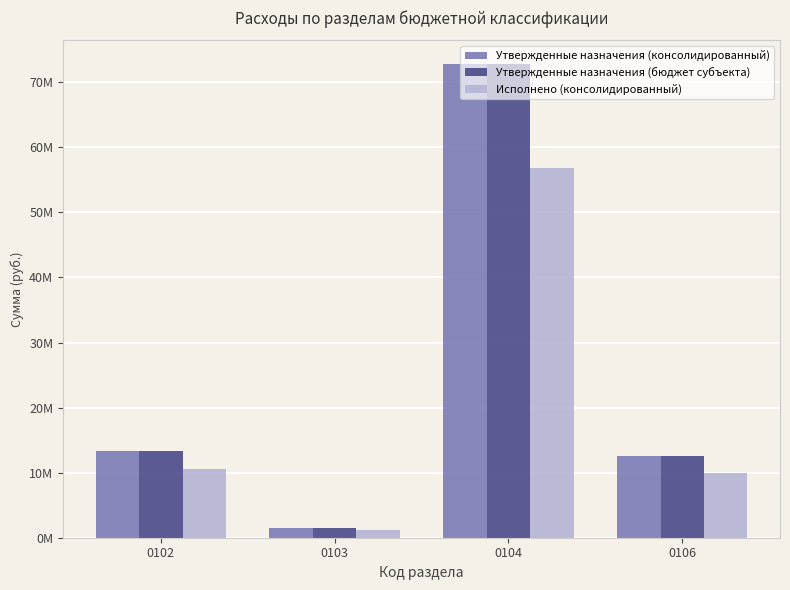

Does the chart contain stacked bars?

No